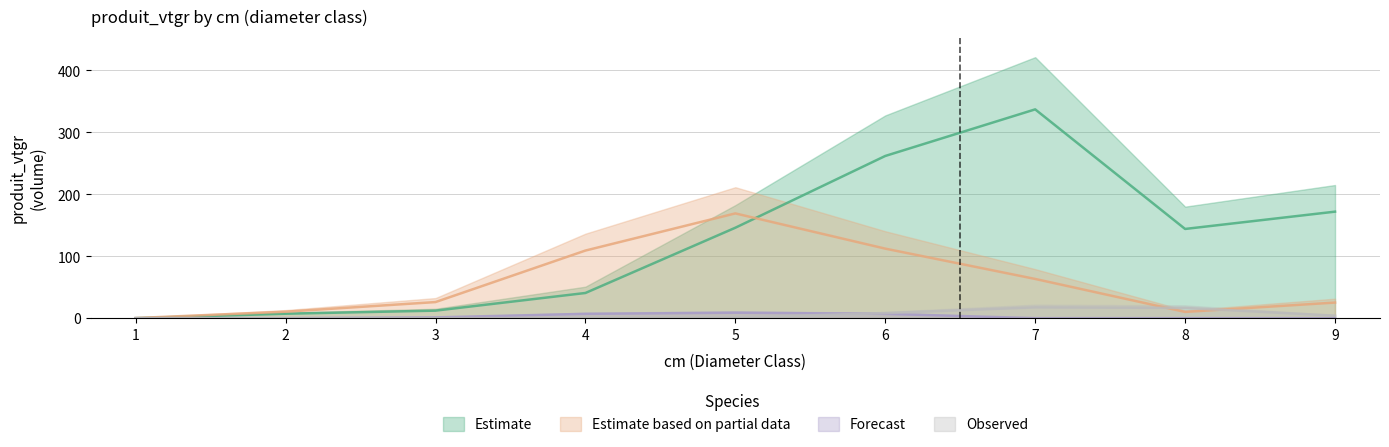

Reading left to right, what are all the values shown in this chart?

DOUGLAS: 1=0.1	2=7.2	3=12.2	4=40.7	5=146.1	6=262.0	7=337.2	8=144.1	9=172.0
EPICEA: 1=0.2	2=10.5	3=26.0	4=109.2	5=169.2	6=112.3	7=63.4	8=10.1	9=25.2
EPICEA_DERACINE: 1=0.0	2=0.0	3=1.3	4=7.0	5=8.8	6=7.0	7=0.0	8=0.0	9=0.0
DOUGLAS_DERACINE: 1=0.0	2=0.0	3=0.0	4=0.4	5=1.2	6=8.1	7=17.5	8=16.5	9=4.0